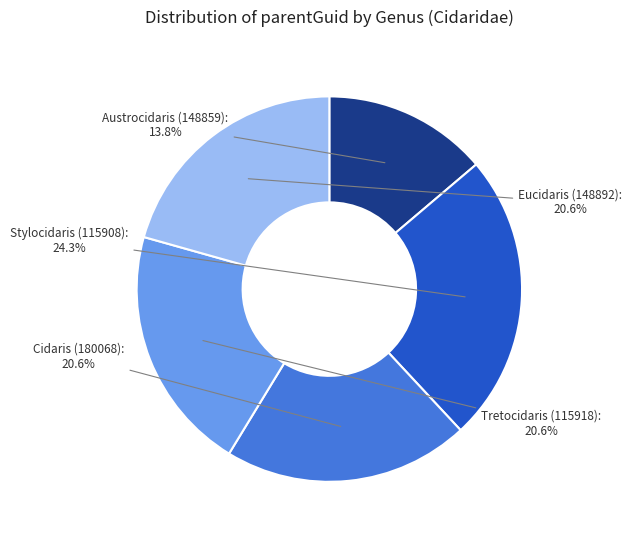

Which has a higher value, Eucidaris (148892) or Austrocidaris (148859)?

Eucidaris (148892)